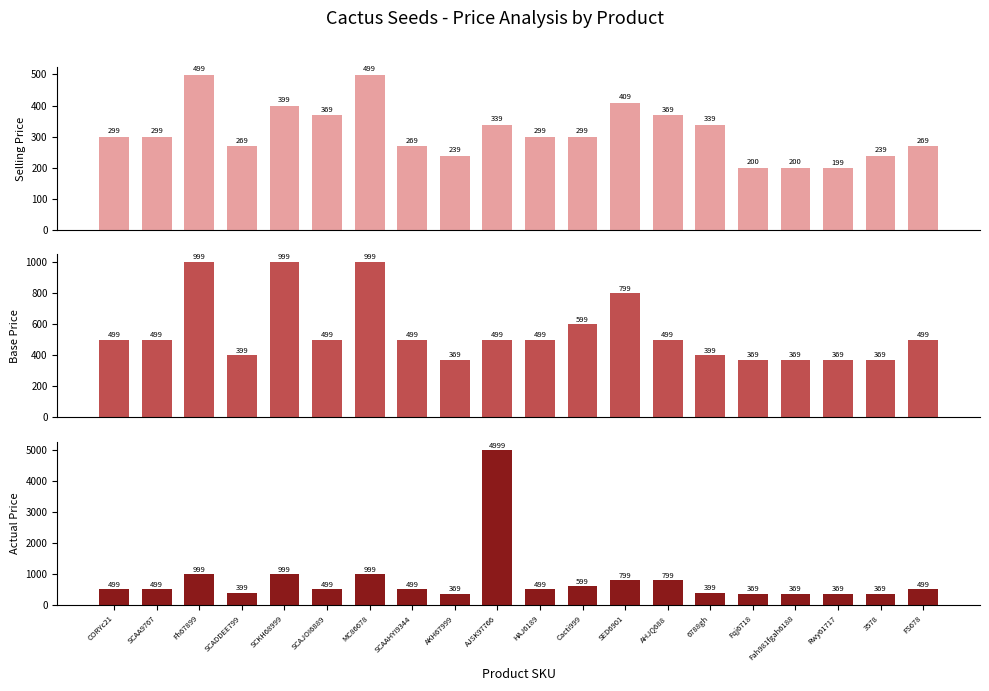

Which series has the widest spread of values?

Actual Price